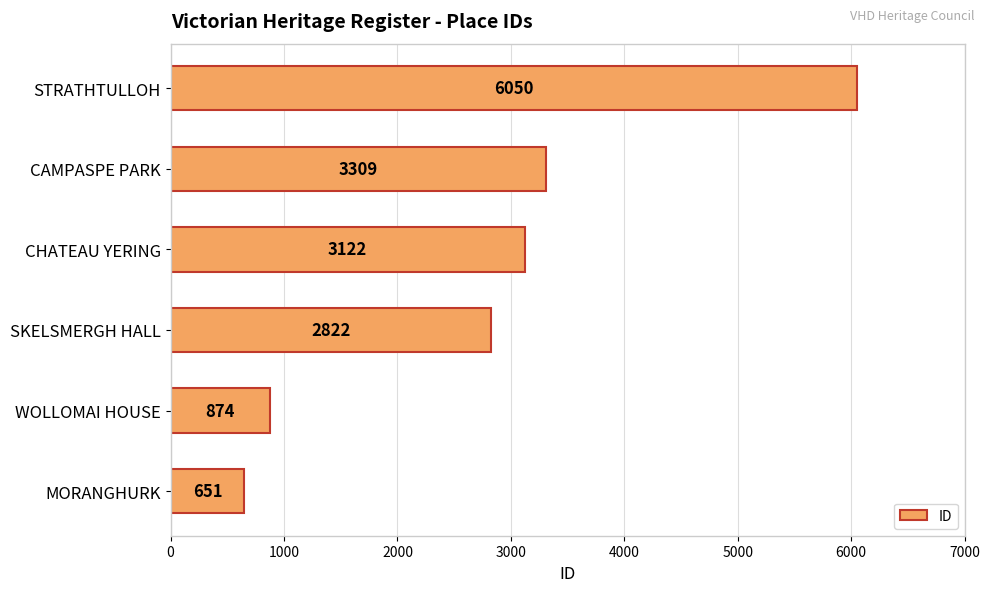

What is the difference between the maximum and minimum values?

5399